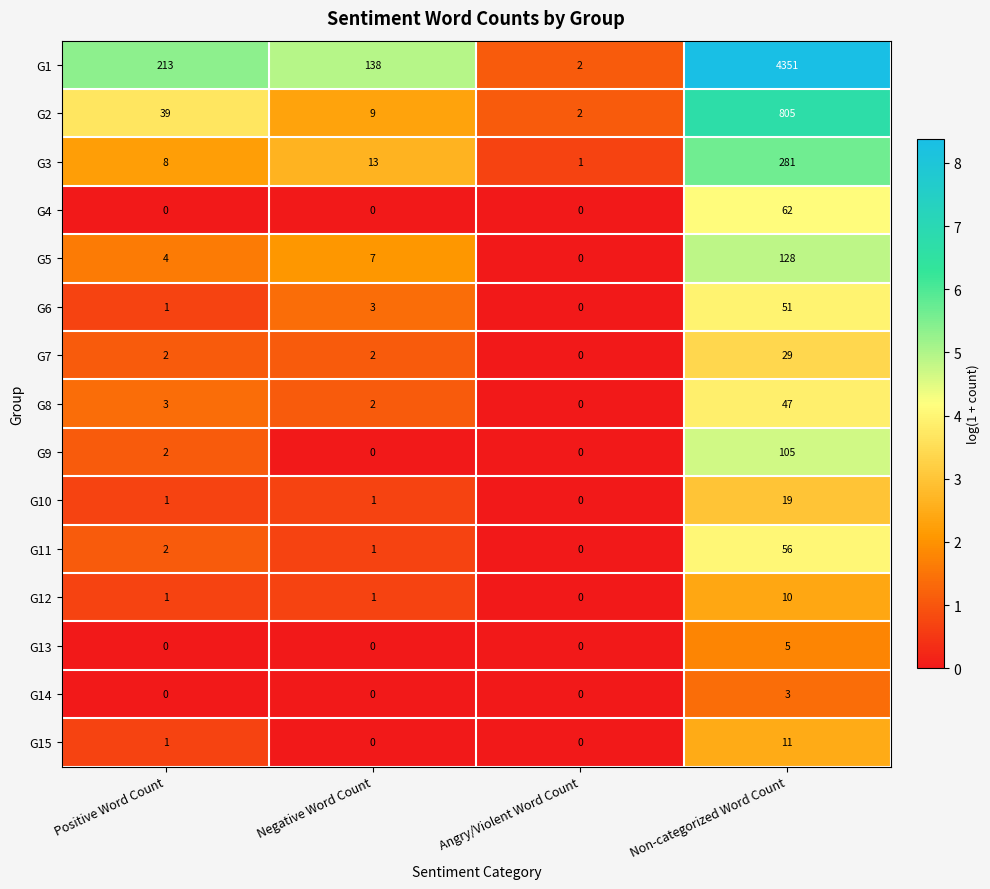

Which label corresponds to the largest value in the chart?

Non-categorized Word Count